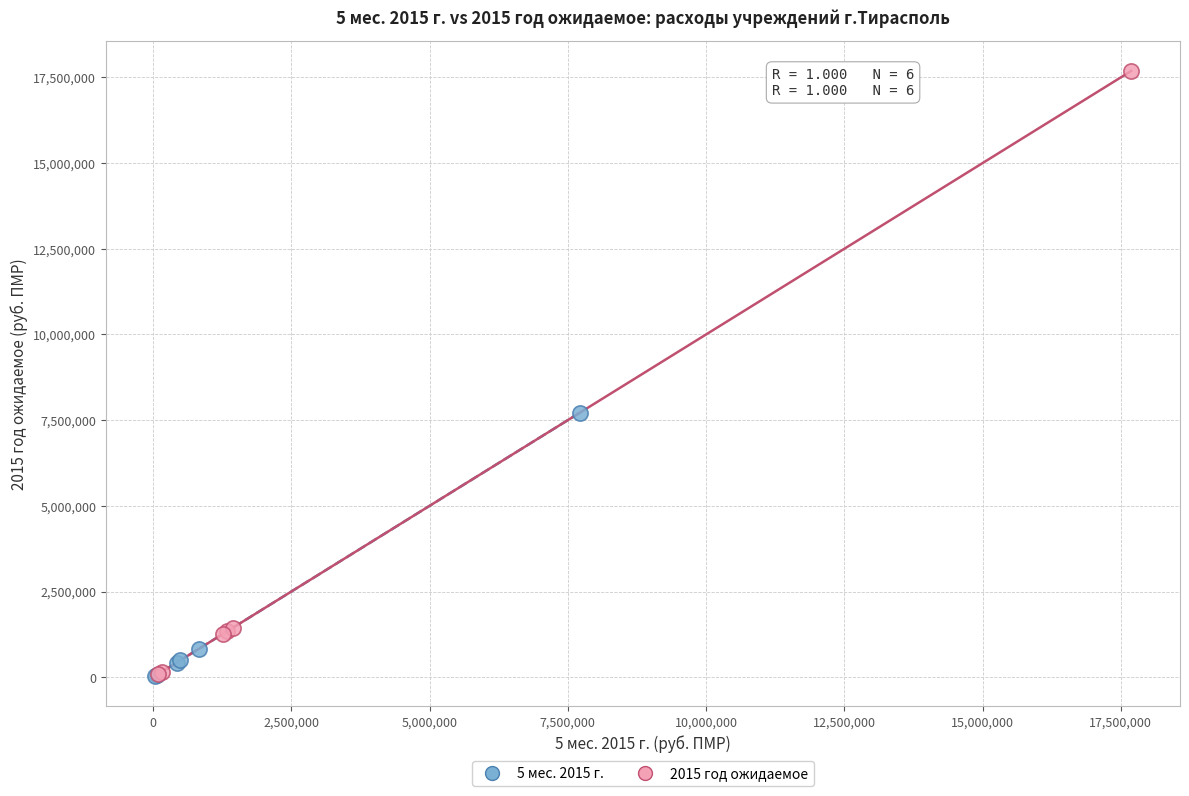

What are all the series names shown in the legend?

5 мес. 2015 г., 2015 год ожидаемое